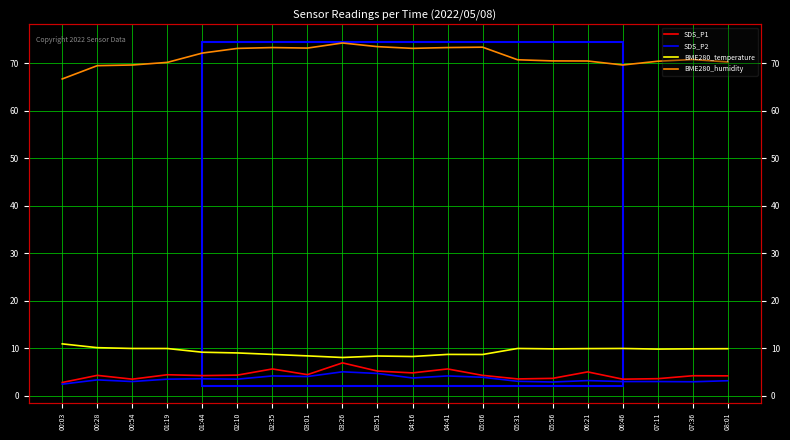

True or false: SDS_P1 and BME280_humidity intersect in this chart.

False